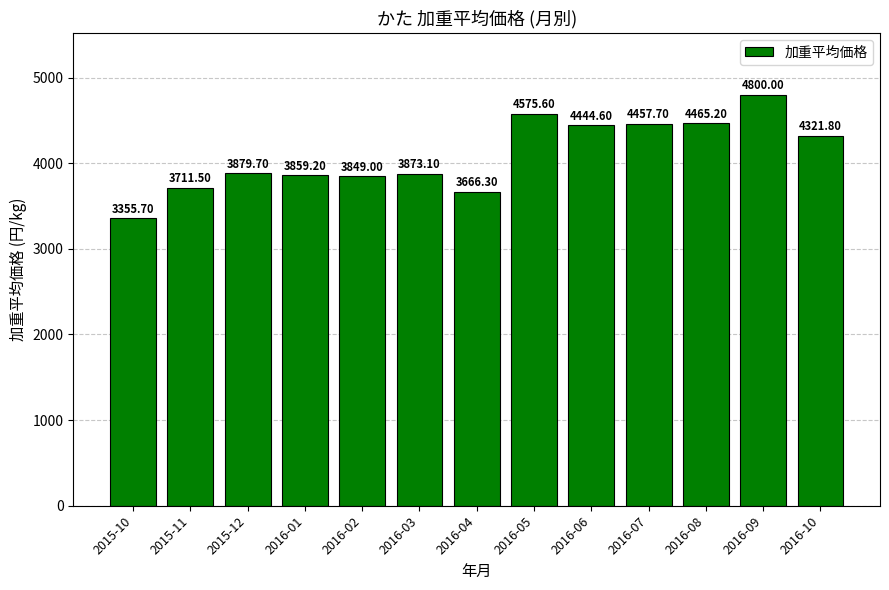

Reading right to left, what are all the values shown in this chart?

2016-10=4321.8	2016-09=4800.0	2016-08=4465.2	2016-07=4457.7	2016-06=4444.6	2016-05=4575.6	2016-04=3666.3	2016-03=3873.1	2016-02=3849.0	2016-01=3859.2	2015-12=3879.7	2015-11=3711.5	2015-10=3355.7